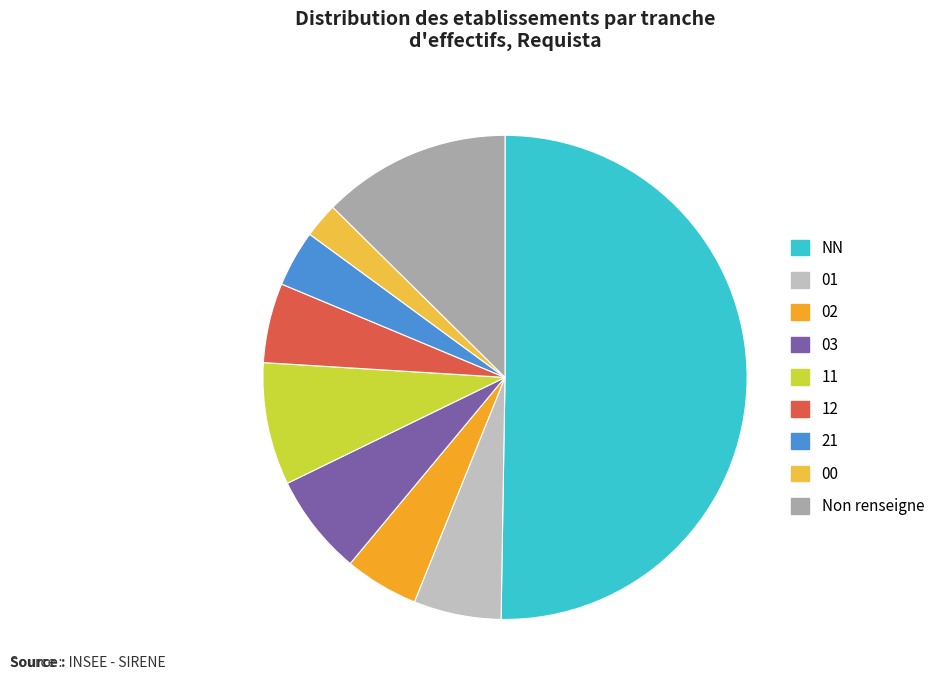

Count the number of slices in the pie.

9